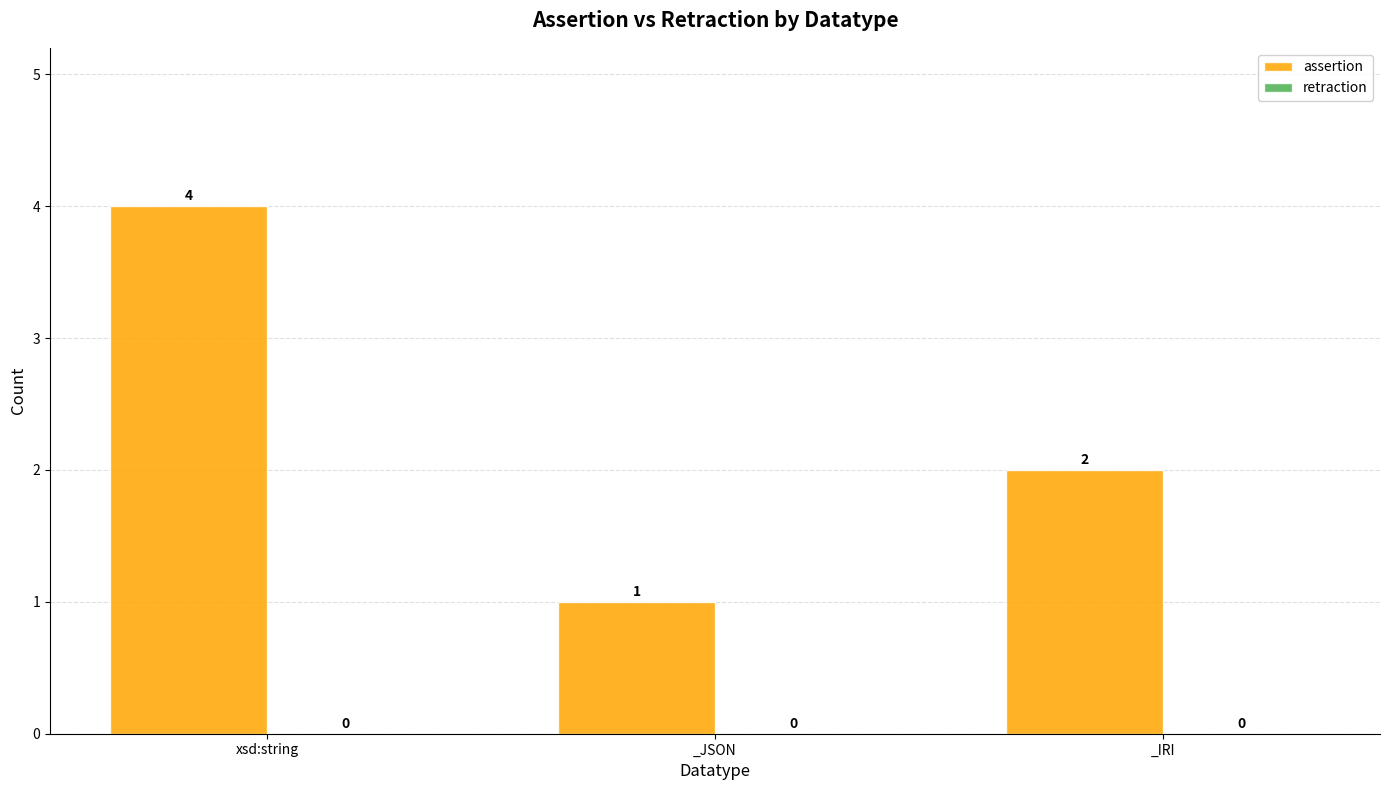

Count the values in the range 1 to 4.

3